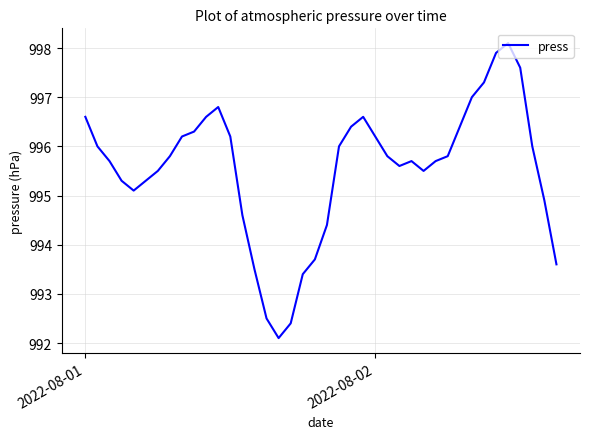

What is the maximum value shown in the chart?

998.1